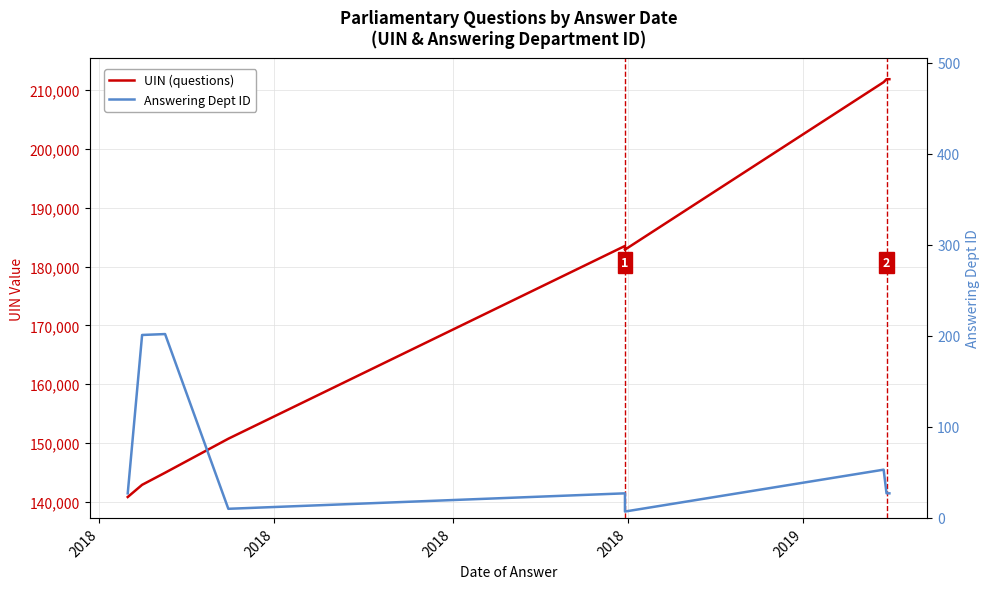

The Answering Dept ID series shows 93 at 2018. True or false?

False